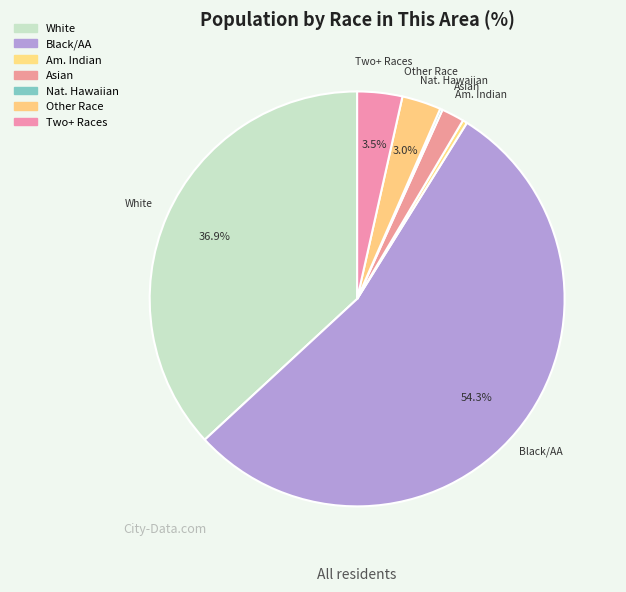

Which category accounts for the majority?

Black or African American alone